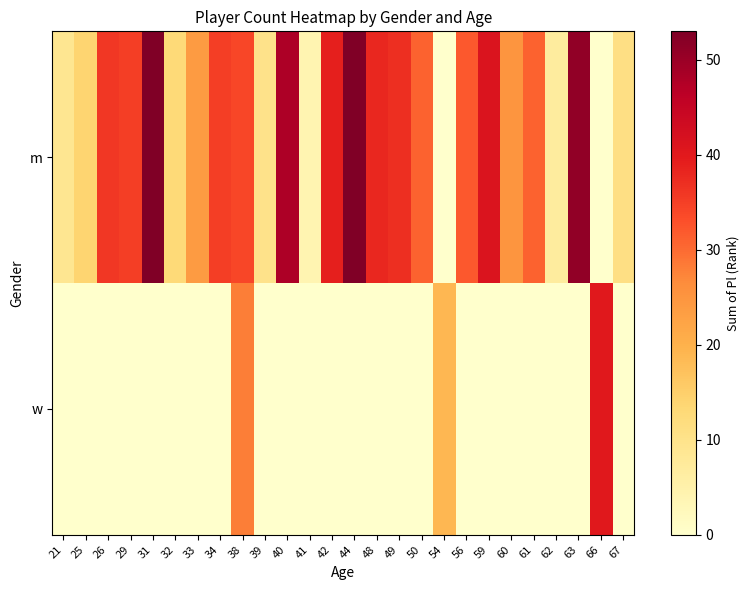

Reading right to left, extract all data points from this chart.

m: 67=11	66=0	63=51	62=7	61=31	60=25	59=41	56=32	54=0	50=31	49=37	48=38	44=53	42=39	41=4	40=48	39=10	38=34	34=35	33=24	32=13	31=53	29=35	26=36	25=14	21=9
w: 67=0	66=40	63=0	62=0	61=0	60=0	59=0	56=0	54=19	50=0	49=0	48=0	44=0	42=0	41=0	40=0	39=0	38=28	34=0	33=0	32=0	31=0	29=0	26=0	25=0	21=0